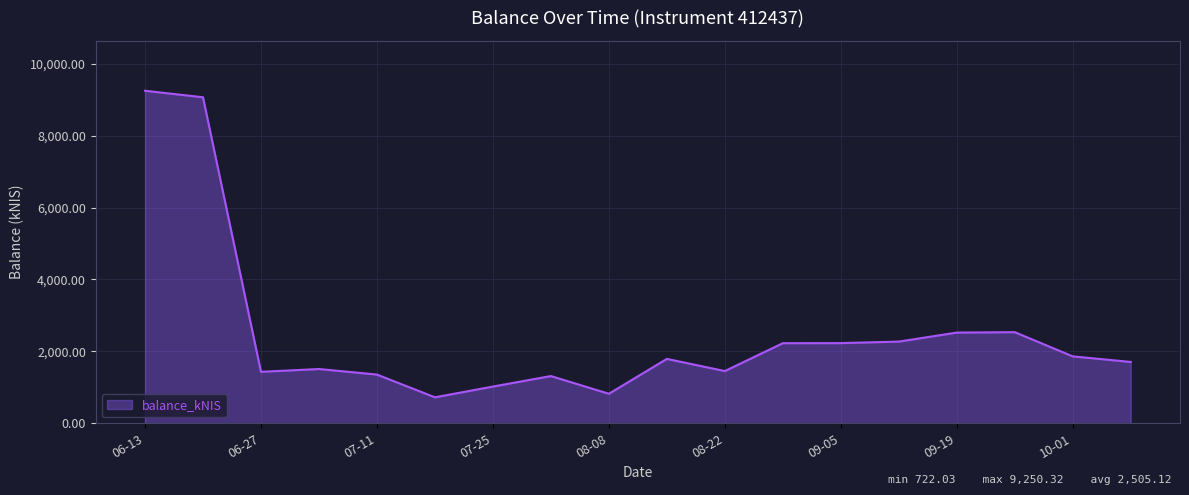

What is the minimum value shown in the chart?

722.0